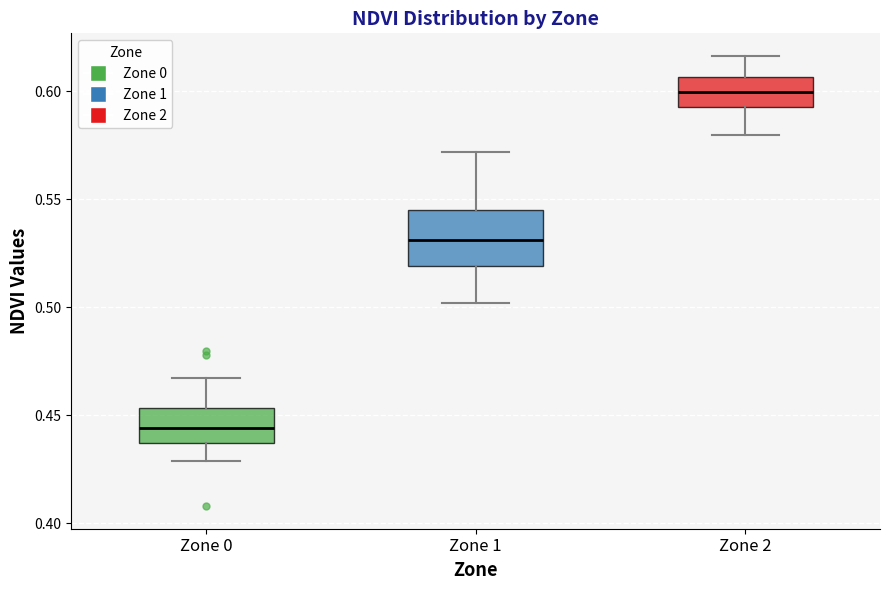

Reading left to right, read every box against the y-axis: the position of its median line, the range the box covers, and the ends of its whiskers. The values are not printed on the chart, so give them approximately, as read against the axis.

Zone 0: median 0.445, box 0.435 to 0.455, whiskers 0.430 to 0.465
Zone 1: median 0.530, box 0.520 to 0.545, whiskers 0.500 to 0.570
Zone 2: median 0.600, box 0.590 to 0.605, whiskers 0.580 to 0.615